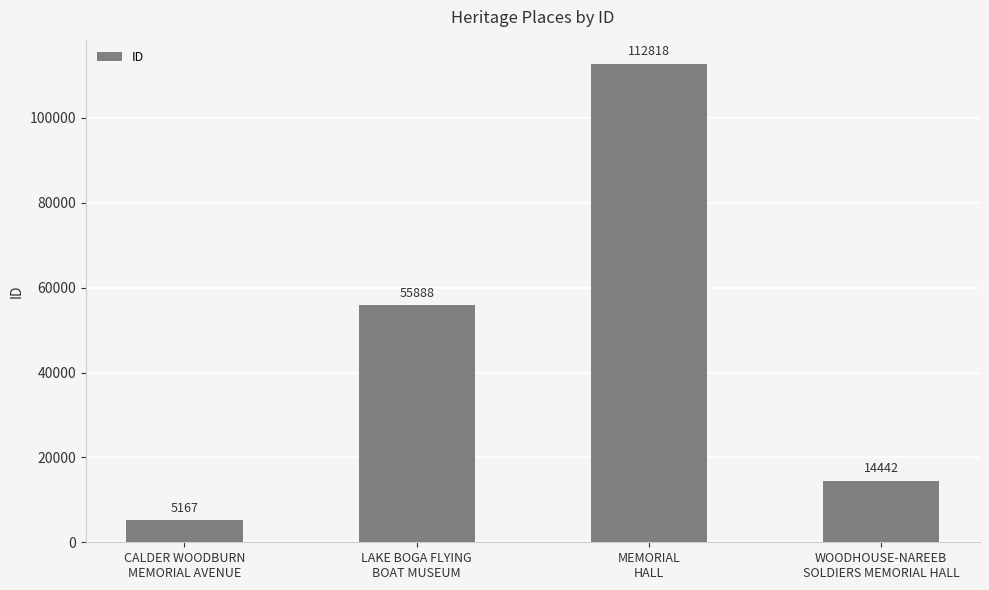

Does the chart contain stacked bars?

No